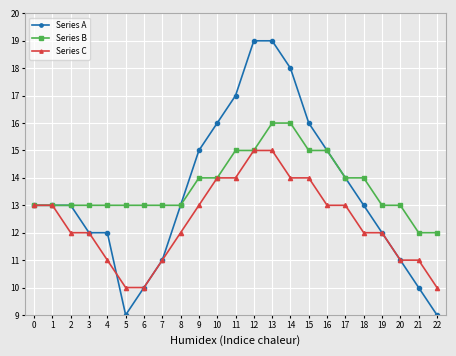

Read the Series A value at 18.

13